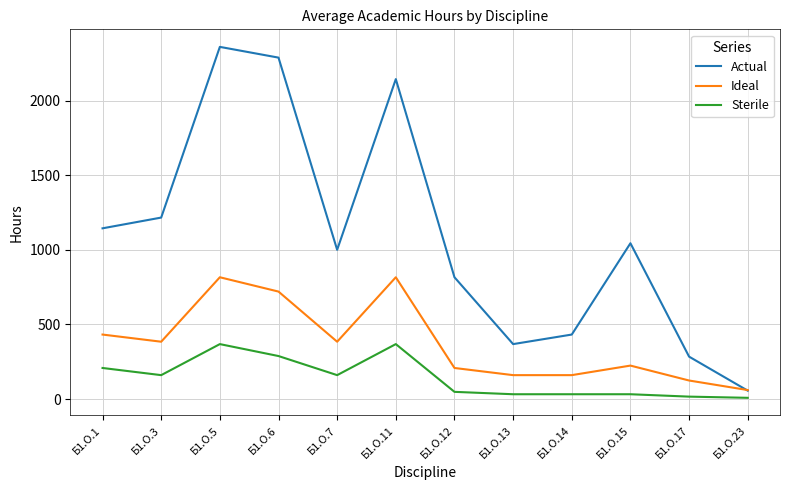

Is this an area chart (filled region under the line)?

No